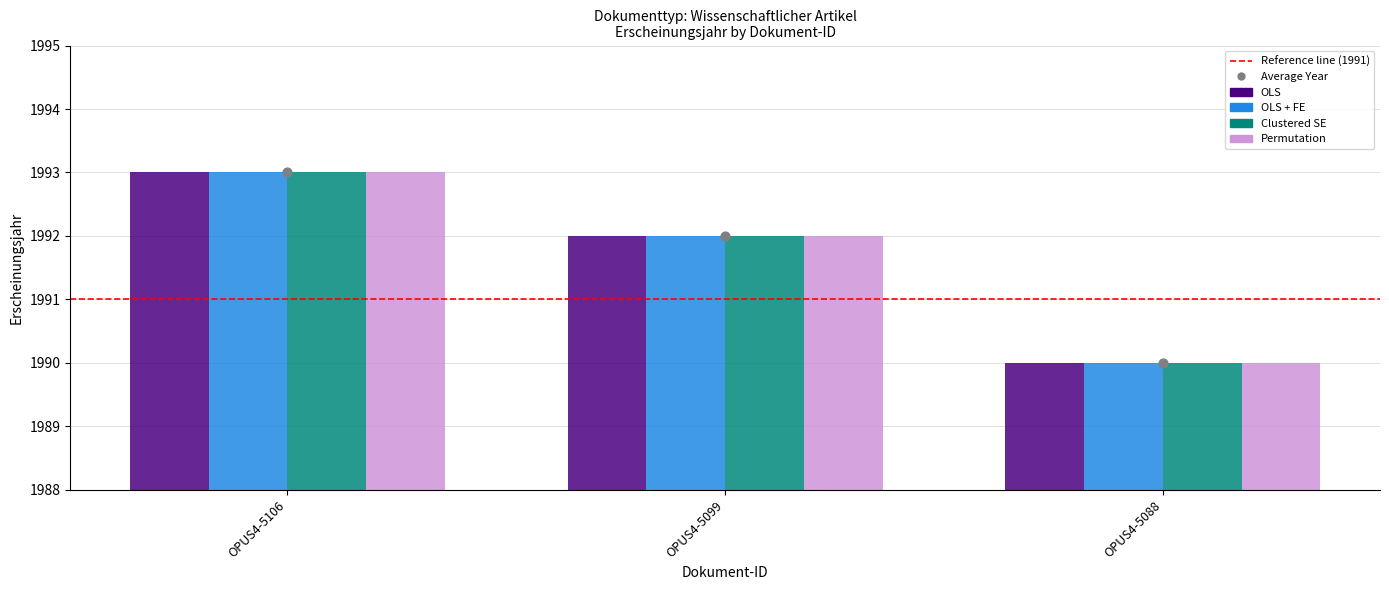

What is the total value across all series at OPUS4-5099?

7968